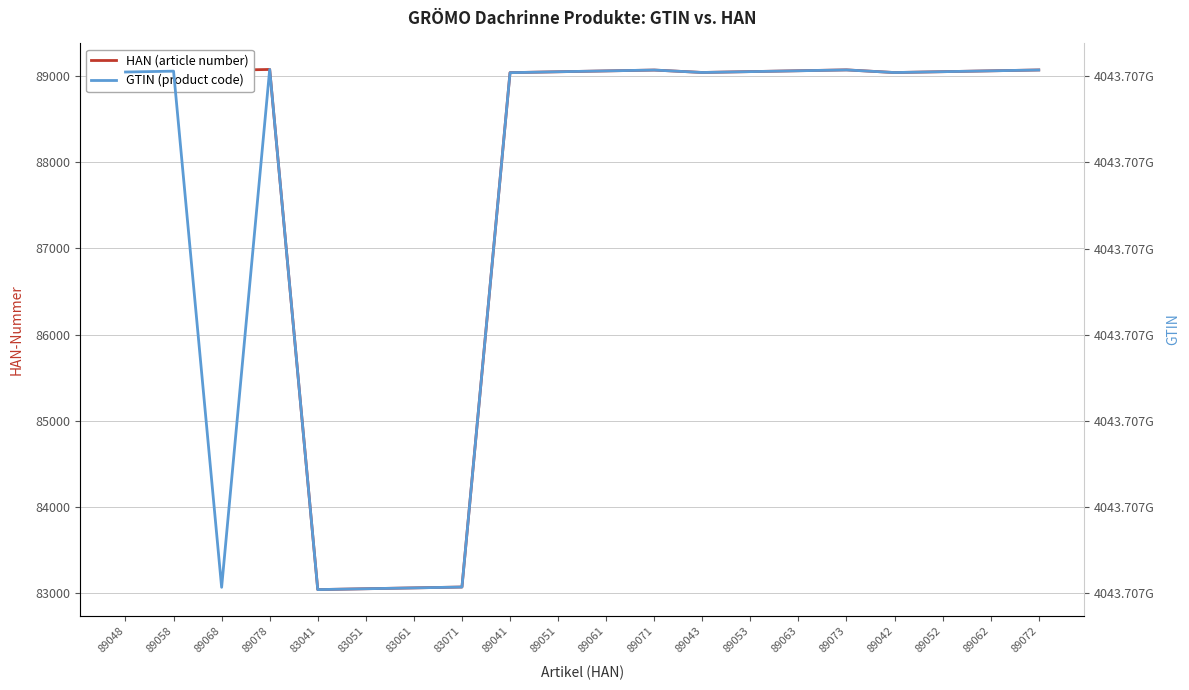

Rank the series by their maximum value, from lowest to highest.

HAN (article number), GTIN (product code)